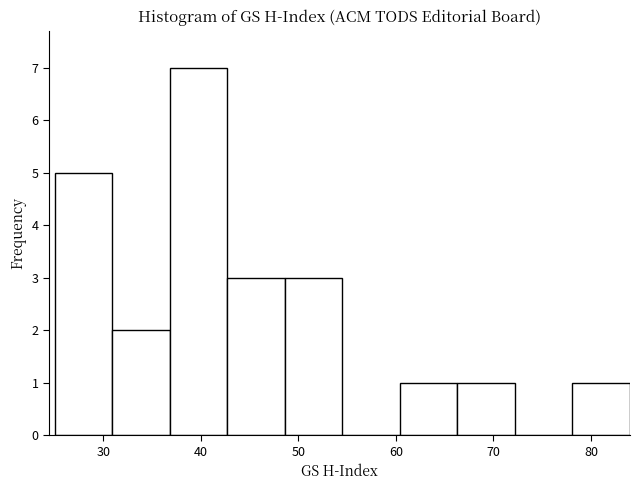

Reading left to right, transcribe this chart: for each bar, give the range it covers on the x-axis and its height. Neither the bar edges nor the heights are printed on the chart, so give them approximately, as read against the axes.

25.0 to 30.9: 5
30.9 to 36.8: 2
36.8 to 42.7: 7
42.7 to 48.6: 3
48.6 to 54.5: 3
54.5 to 60.4: 0
60.4 to 66.3: 1
66.3 to 72.2: 1
72.2 to 78.1: 0
78.1 to 84.0: 1